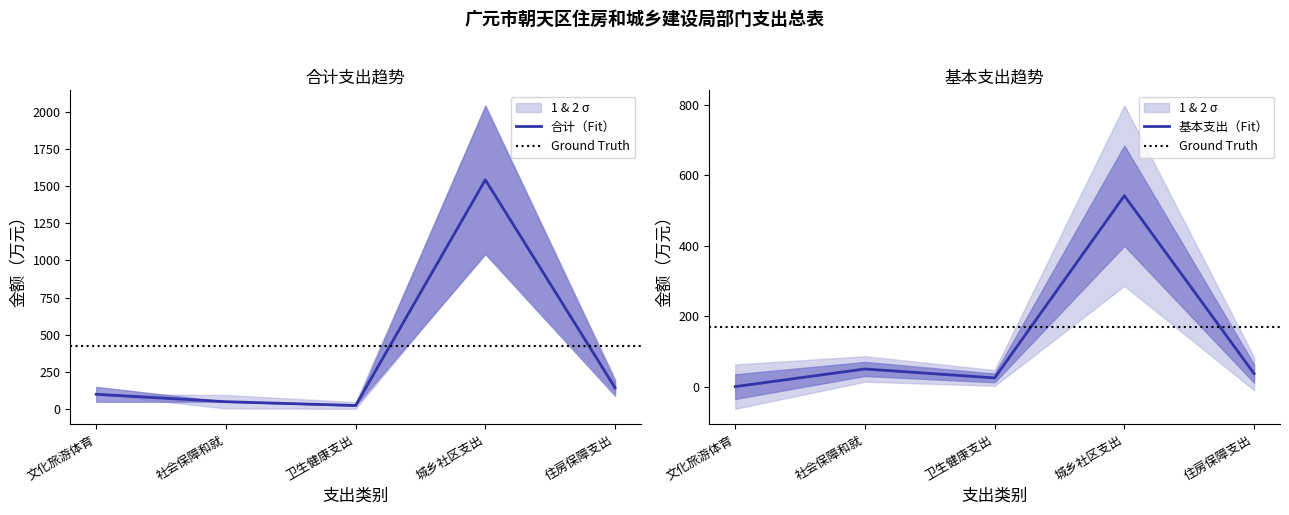

At which label is 合计 closest to 783?

住房保障支出